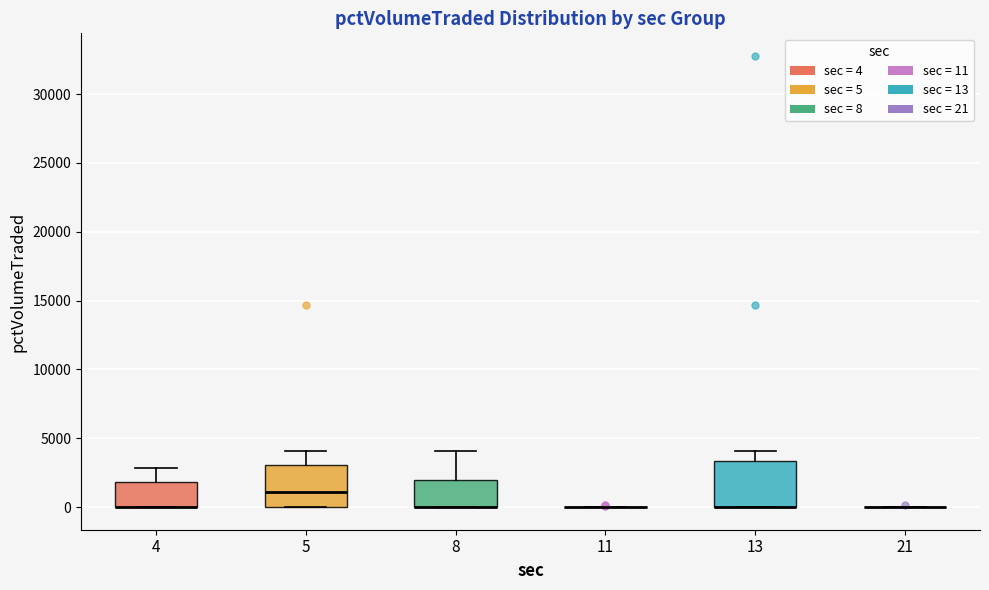

Reading left to right, read every box against the y-axis: the position of its median line, the range the box covers, and the ends of its whiskers. The values are not printed on the chart, so give them approximately, as read against the axis.

4: median 0 (drawn on the box's lower edge), box 0 to 2000, whiskers 0 to 3000
5: median 1000, box 0 to 3000, whiskers 0 to 4000
8: median 0 (drawn on the box's lower edge), box 0 to 2000, whiskers 0 to 4000
11: box collapsed to a line at 0, whiskers 0 to 0
13: median 0 (drawn on the box's lower edge), box 0 to 3500, whiskers 0 to 4000
21: box collapsed to a line at 0, whiskers 0 to 0